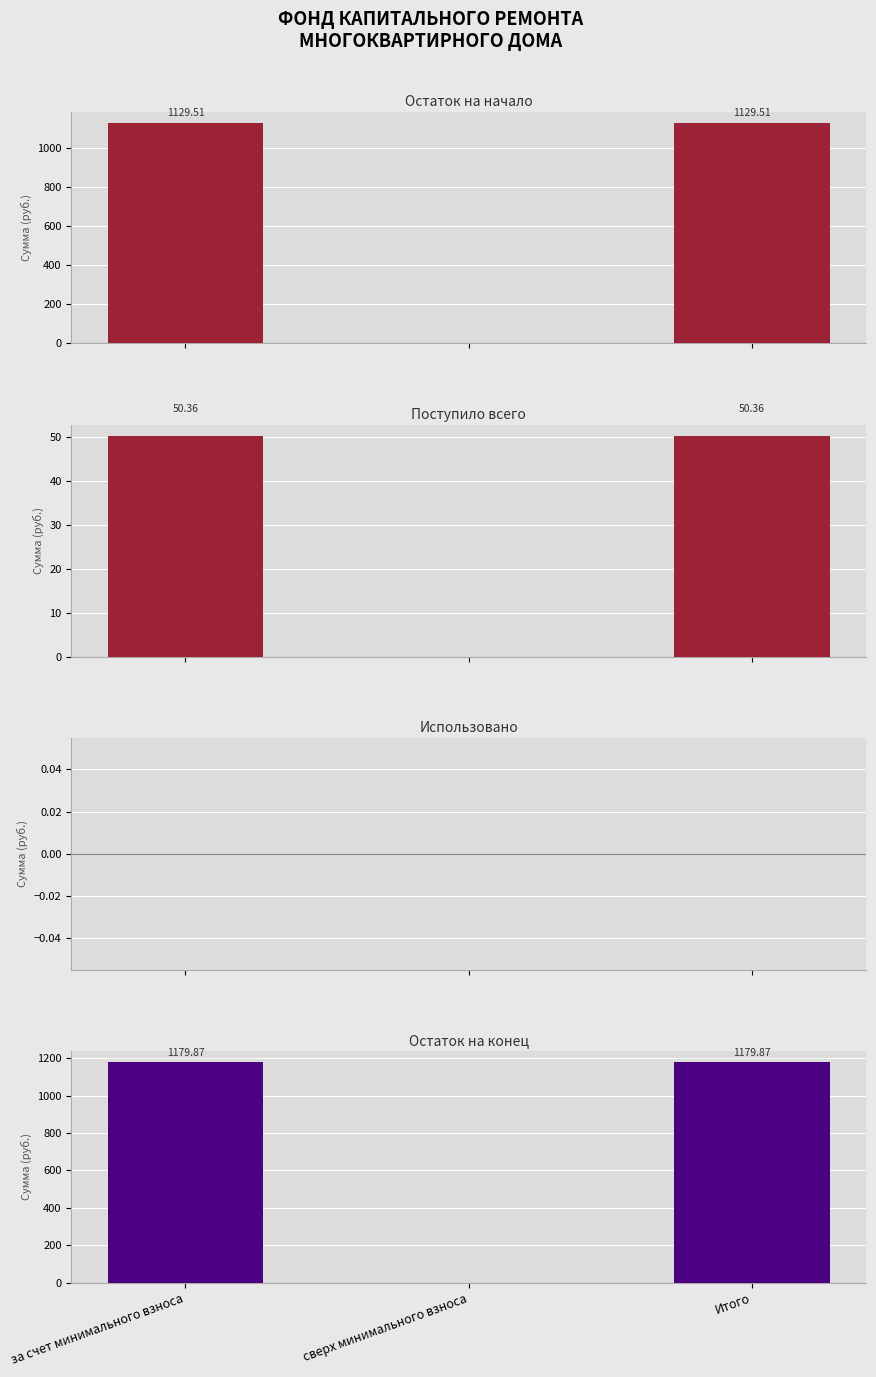

What is the sum of all Остаток на конец values?

2359.7